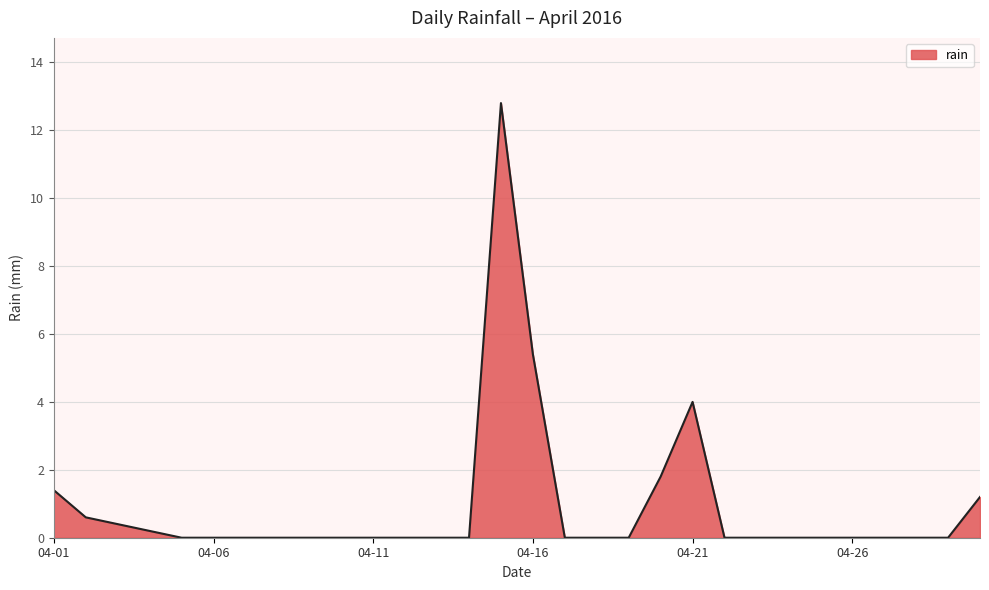

What is the difference between the maximum and minimum values?

12.8